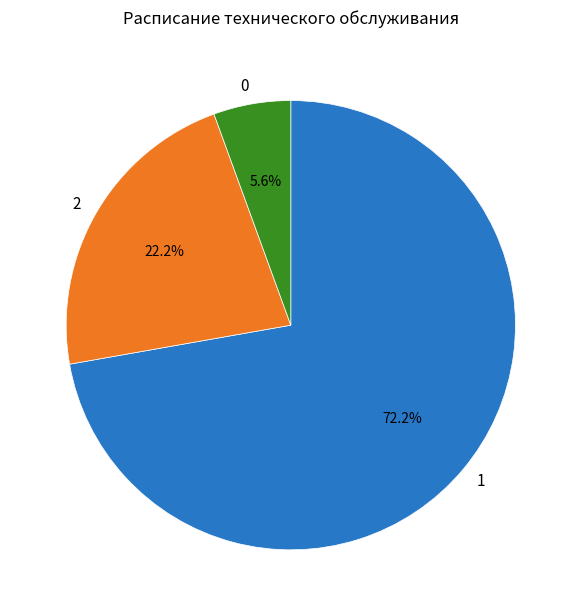

Rank the categories by value from highest to lowest.

1, 2, 0